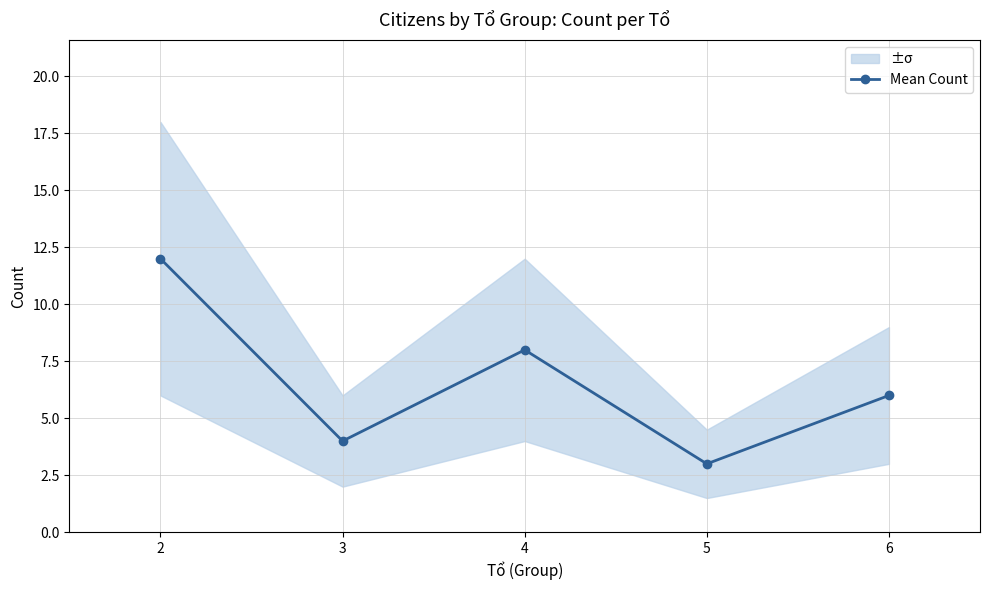

At which label is the value closest to 7?

4